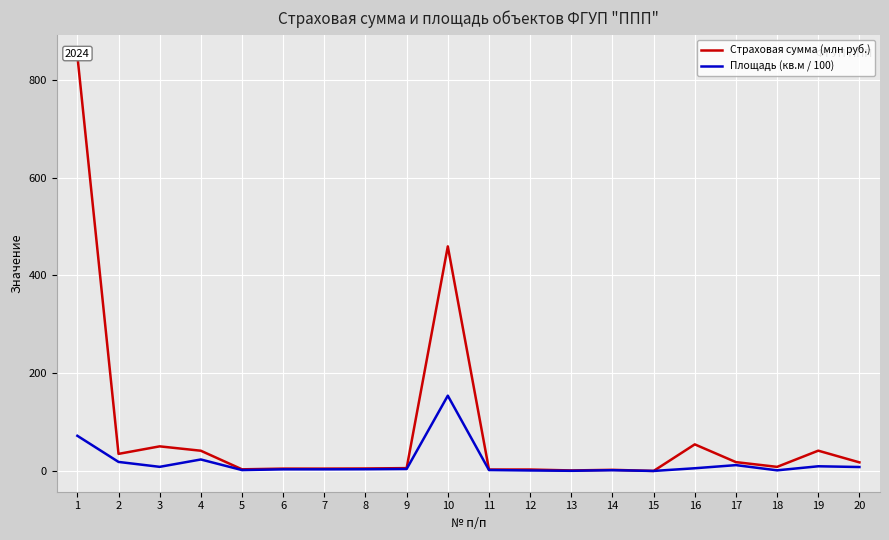

True or false: Страховая сумма (млн руб.) has a value of 5.9 at 9.

True